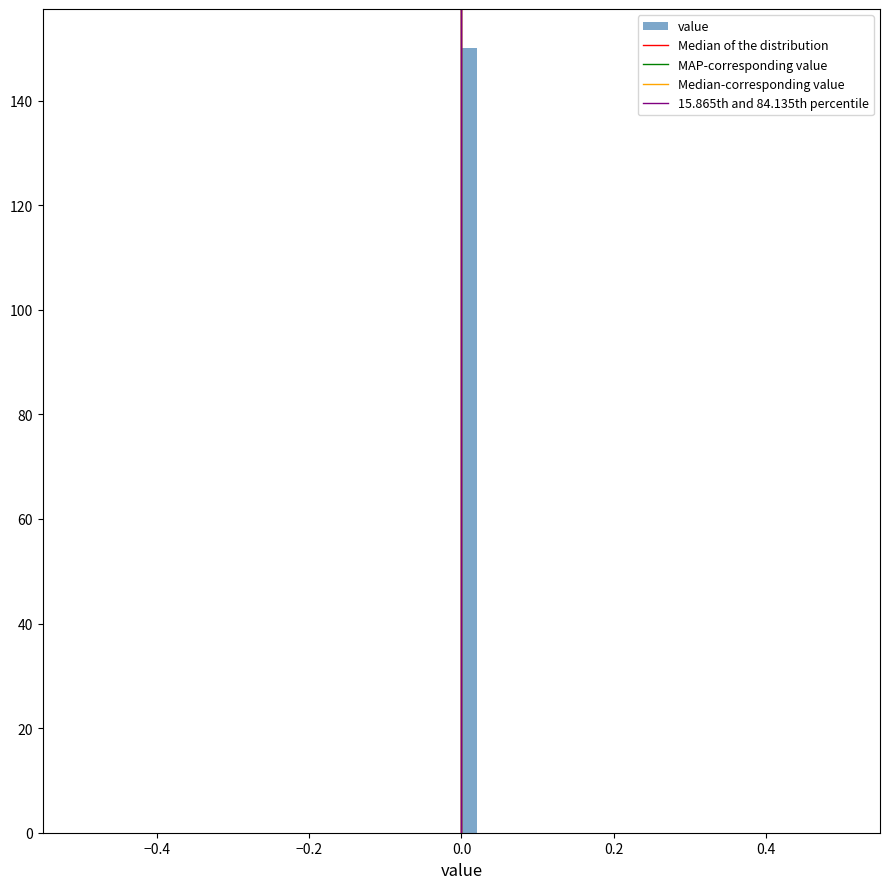

Read against the x-axis, roughly where is the centre of the tallest bar?

0.02